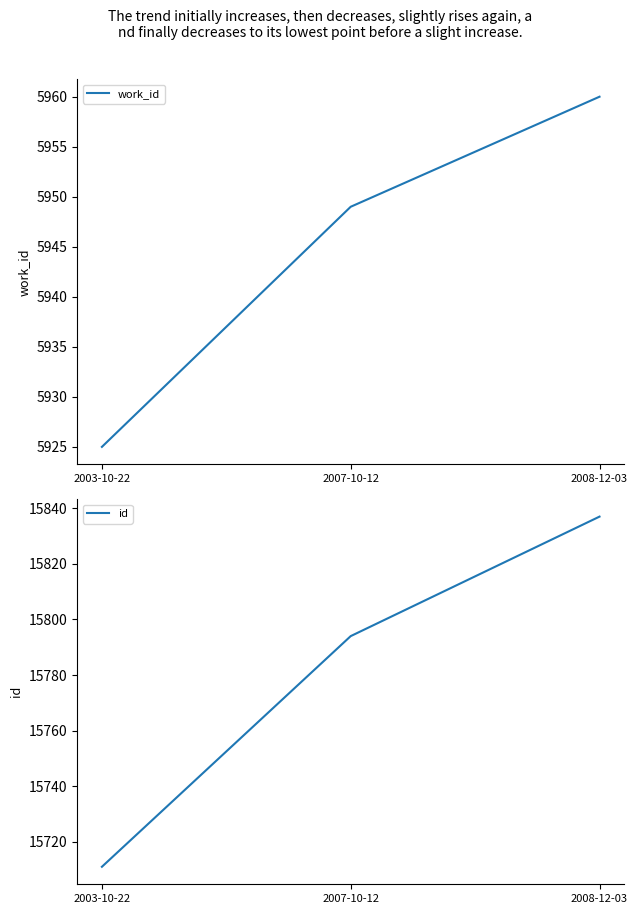

How many lines are shown in the chart?

2